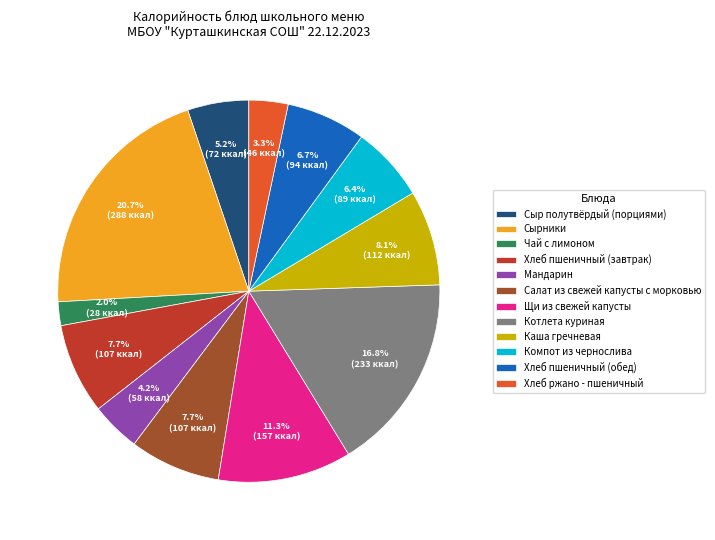

Which category has the biggest portion of the pie?

Сырники